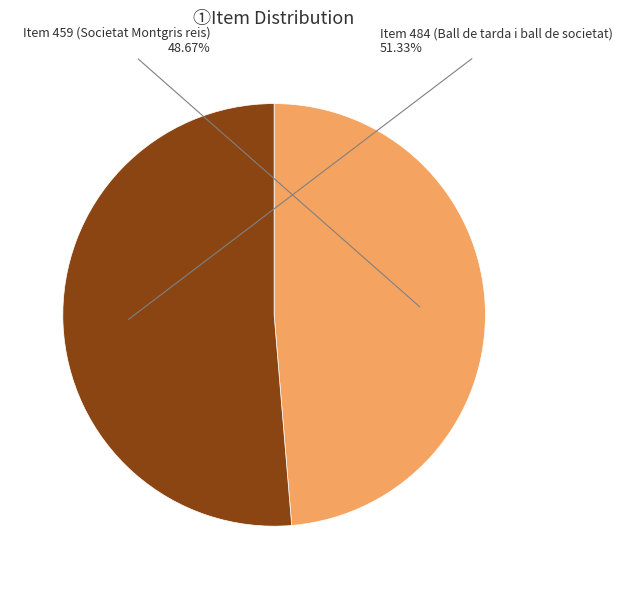

Is there a majority slice in this chart?

Yes